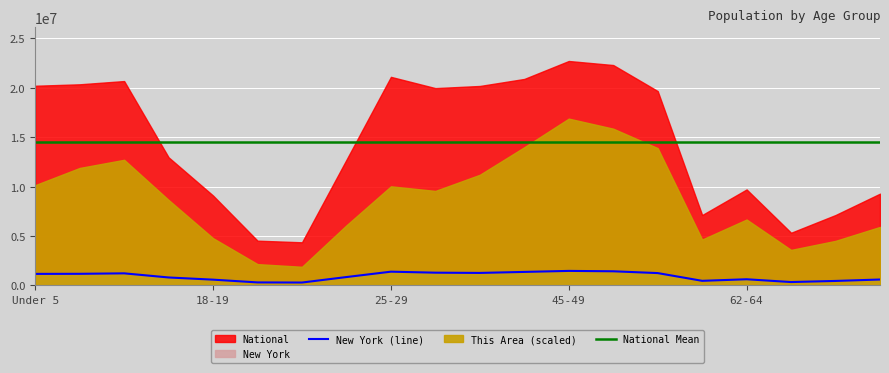

Is it true that National Mean equals 5975713.5 at 45-49?

False